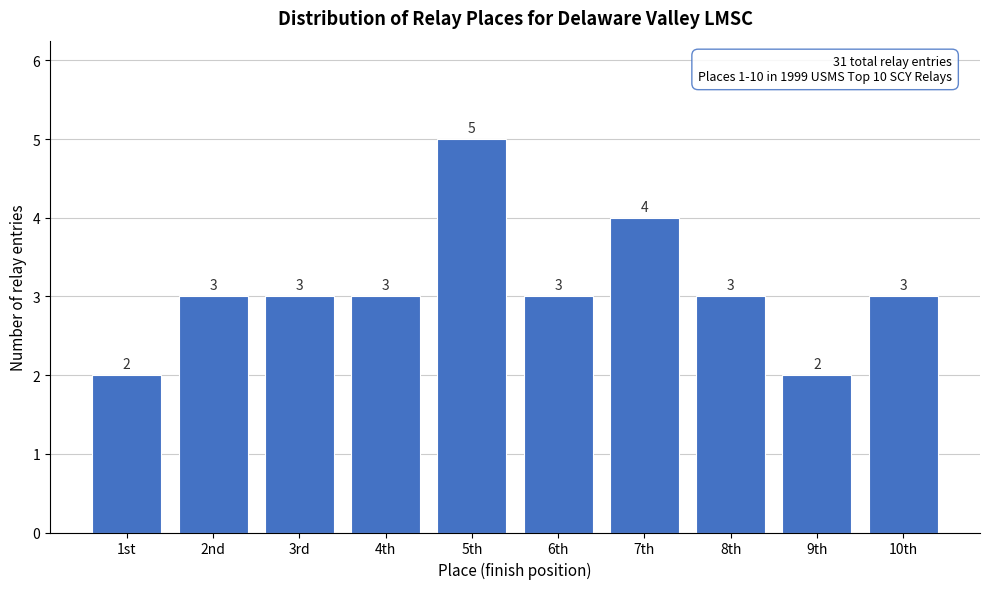

Reading left to right, extract all data points from this chart.

1st=2	2nd=3	3rd=3	4th=3	5th=5	6th=3	7th=4	8th=3	9th=2	10th=3